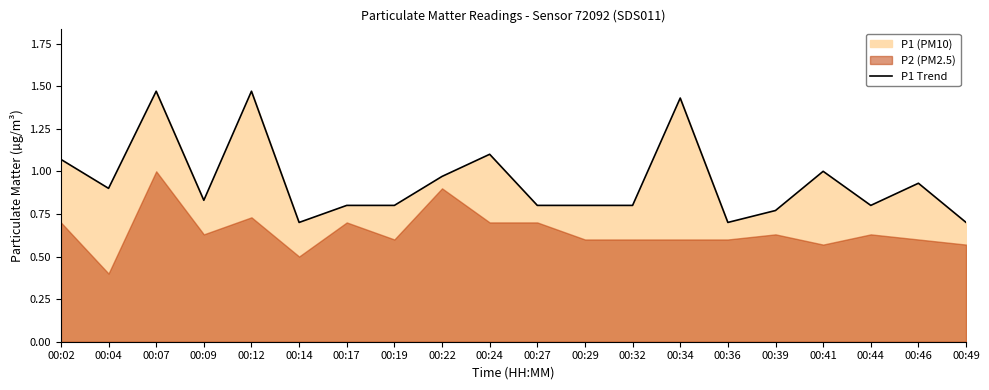

How many points are lower than both their immediate neighbors (excluding endpoints)?

5